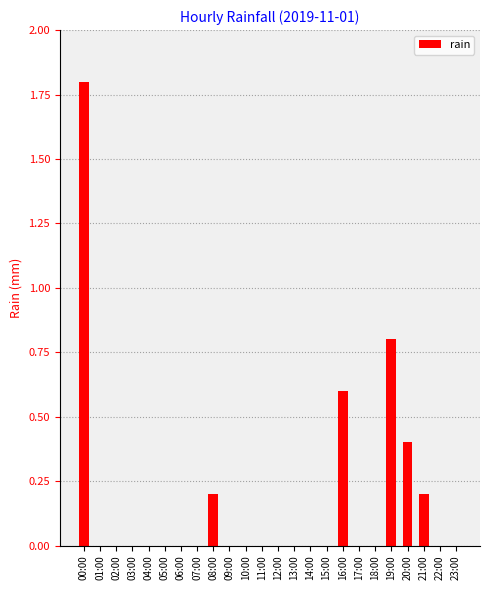

True or false: the data shows 1.1 at 19:00.

False